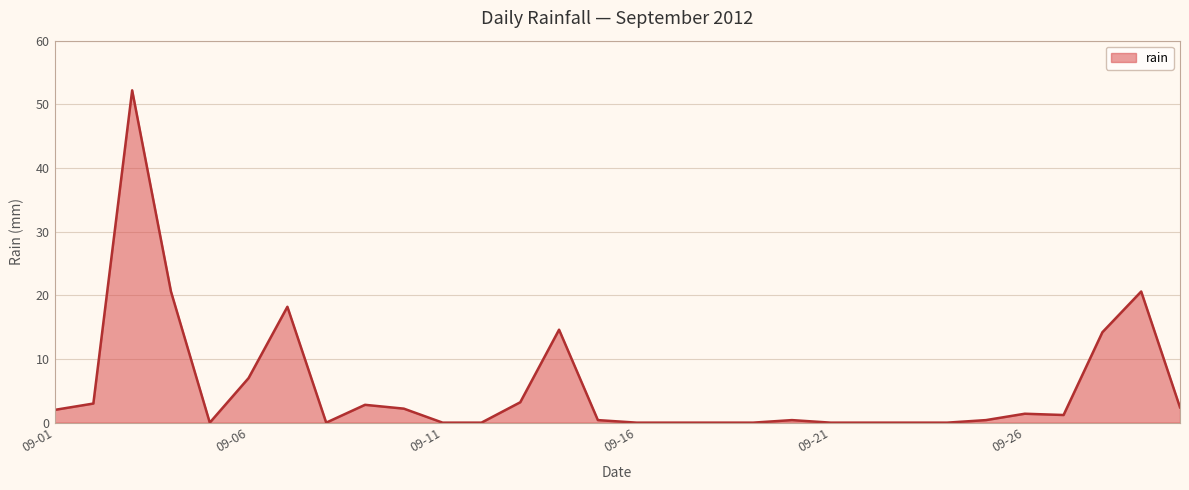

Which label corresponds to the largest value in the chart?

2012-09-03